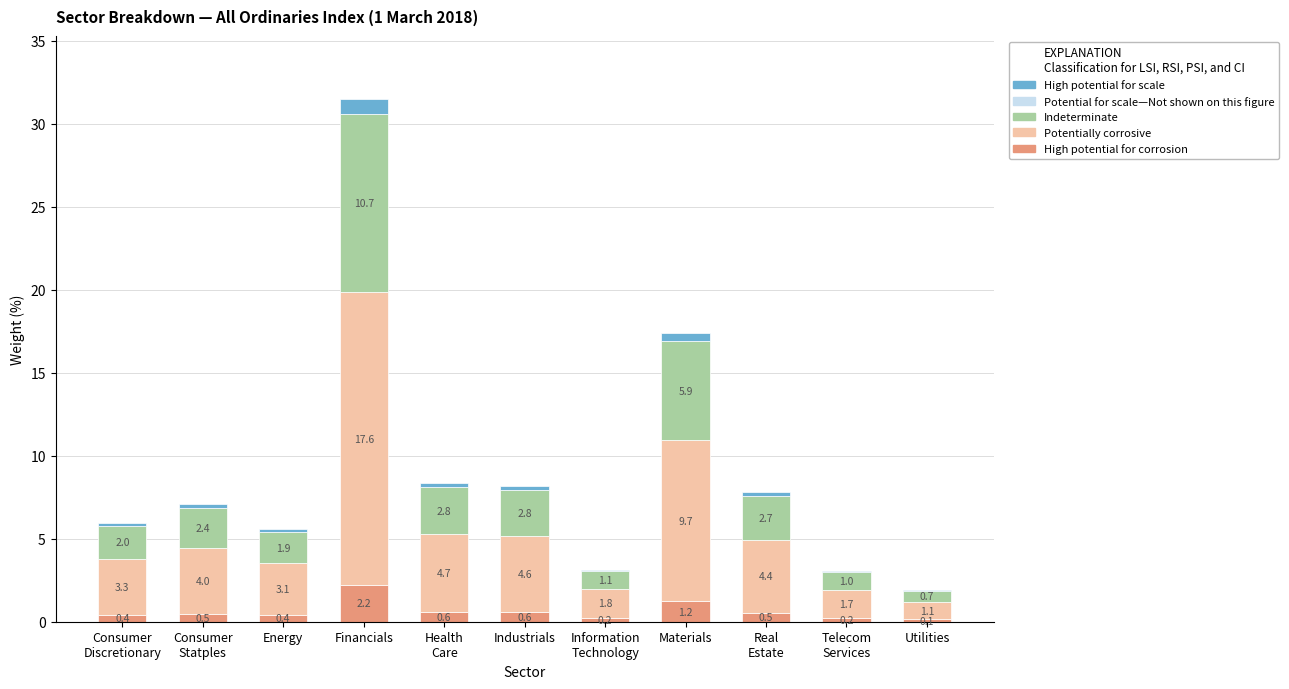

Which category has the highest value in the High potential for corrosion series?

Financials